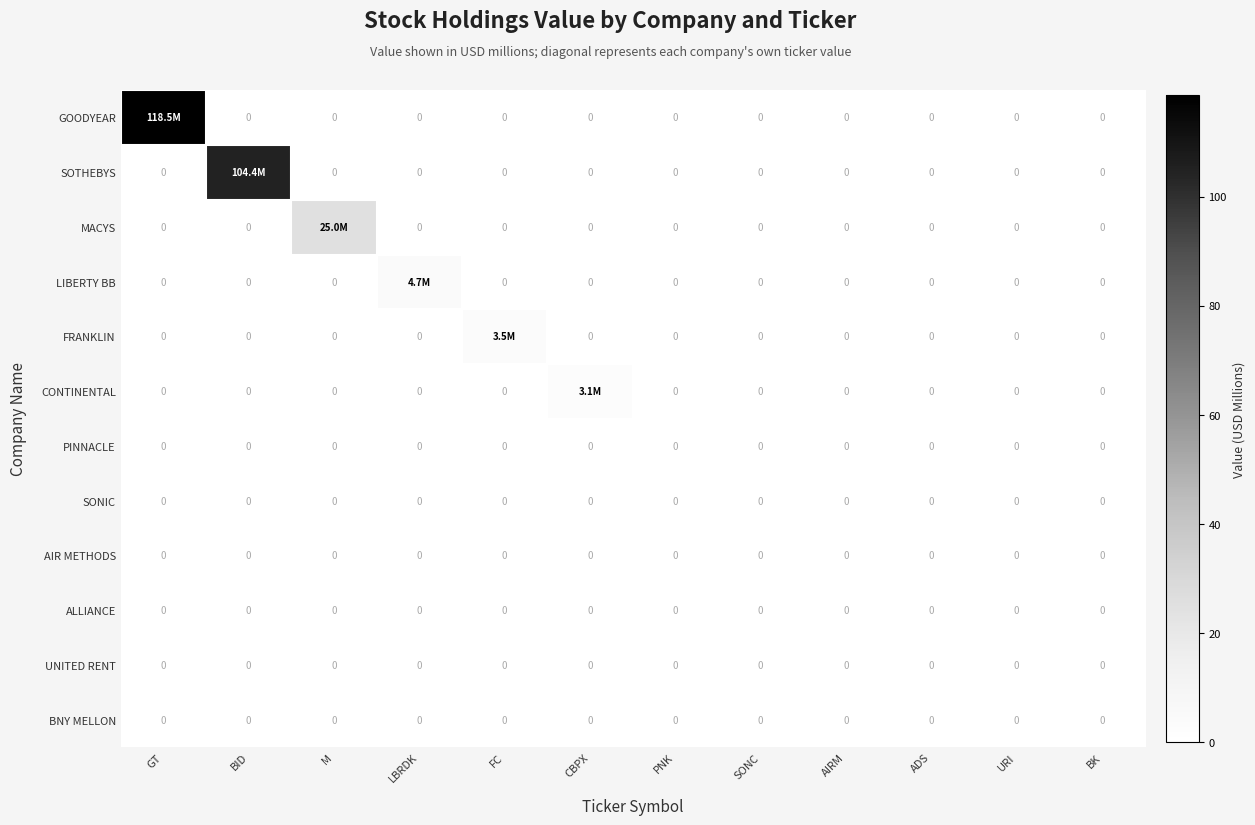

Rank the series by their maximum value, from highest to lowest.

GOODYEAR, SOTHEBYS, MACYS, LIBERTY BB, FRANKLIN, CONTINENTAL, PINNACLE, SONIC, AIR METHODS, ALLIANCE, UNITED RENT, BNY MELLON